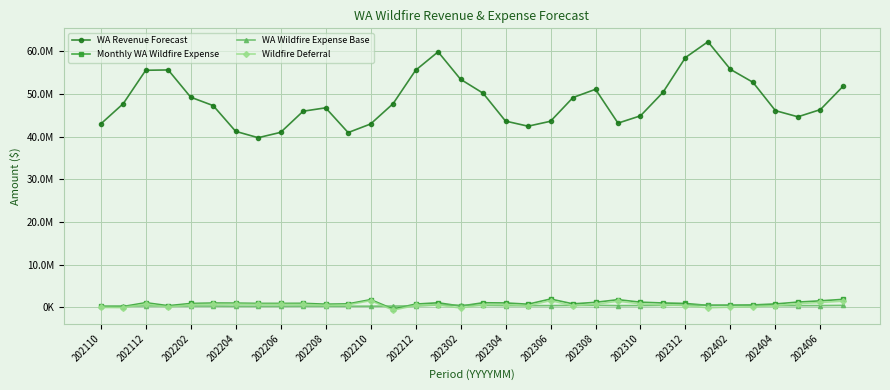

True or false: WA Wildfire Expense Base has more than 2 interior local peaks.

True